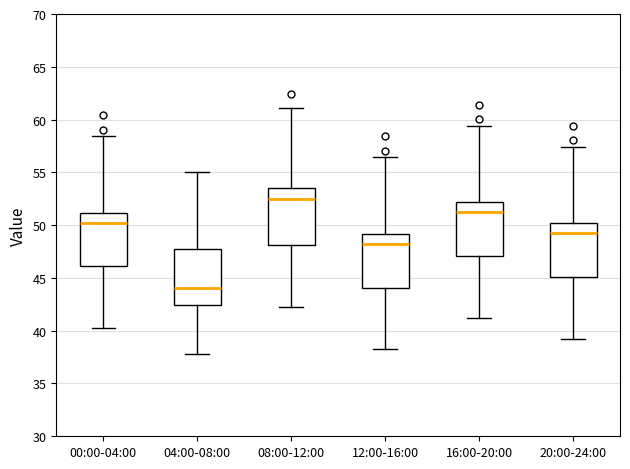

Reading left to right, read every box against the y-axis: the position of its median line, the range the box covers, and the ends of its whiskers. The values are not printed on the chart, so give them approximately, as read against the axis.

00:00-04:00: median 50.0, box 46.0 to 51.0, whiskers 40.0 to 58.5
04:00-08:00: median 44.0, box 42.5 to 47.5, whiskers 38.0 to 55.0
08:00-12:00: median 52.5, box 48.0 to 53.5, whiskers 42.0 to 61.0
12:00-16:00: median 48.0, box 44.0 to 49.0, whiskers 38.0 to 56.5
16:00-20:00: median 51.0, box 47.0 to 52.0, whiskers 41.0 to 59.5
20:00-24:00: median 49.0, box 45.0 to 50.0, whiskers 39.0 to 57.5